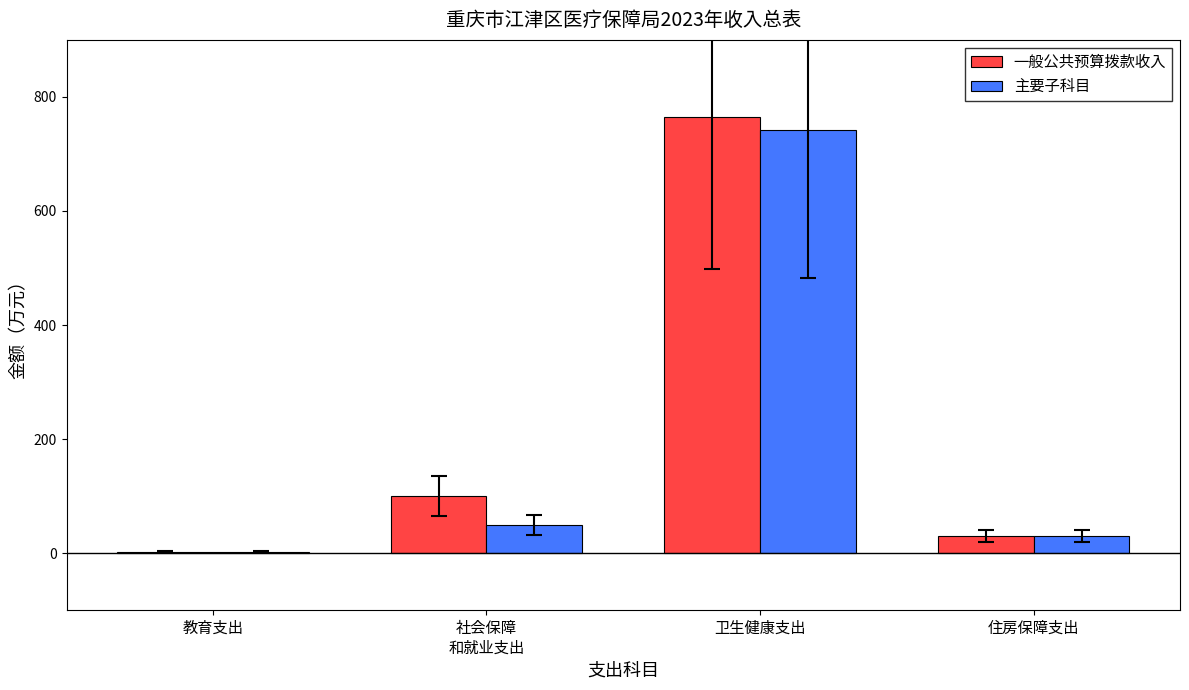

Reading right to left, extract all data points from this chart.

一般公共预算拨款收入: 29.4	765.4	100.2	2.1
主要子科目: 29.4	741.6	49.0	2.1